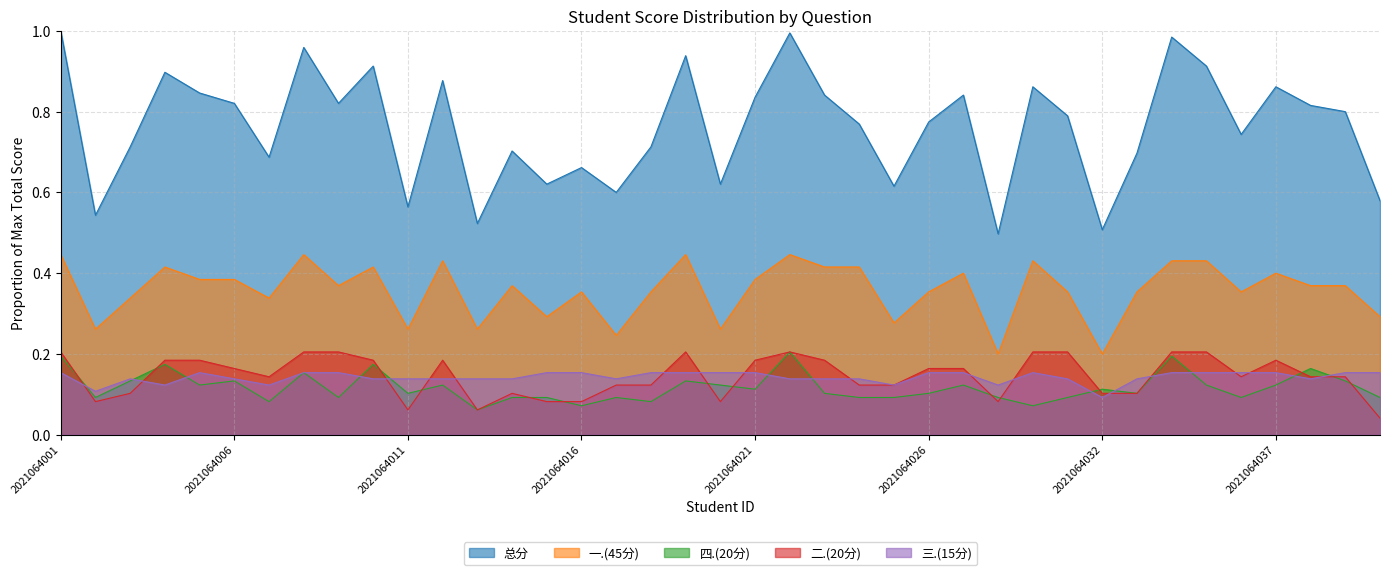

At which category does 一.(45分) reach its first local peak?

2021064004